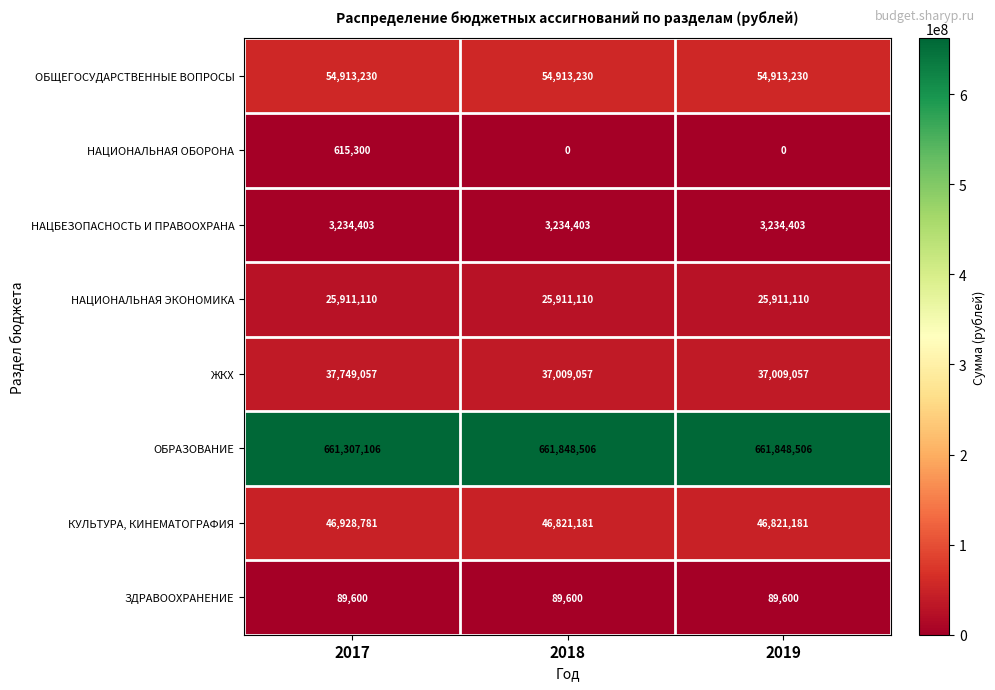

True or false: ЗДРАВООХРАНЕНИЕ has a value of 89600 at 2018.

True